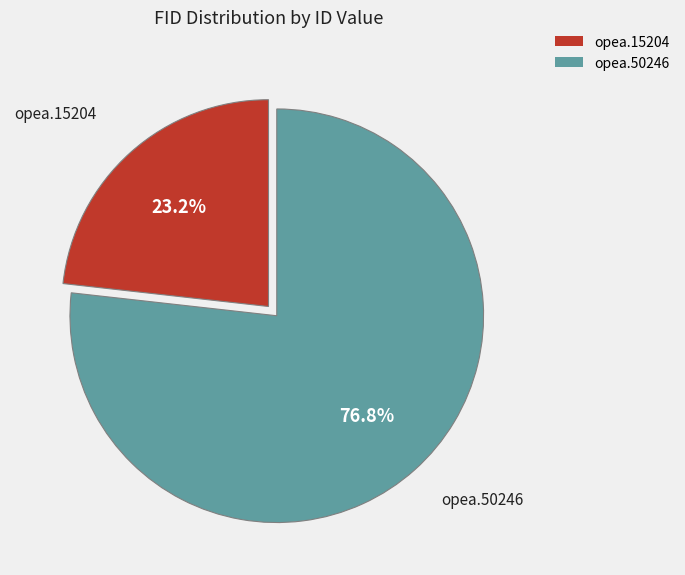

Is there a majority slice in this chart?

Yes